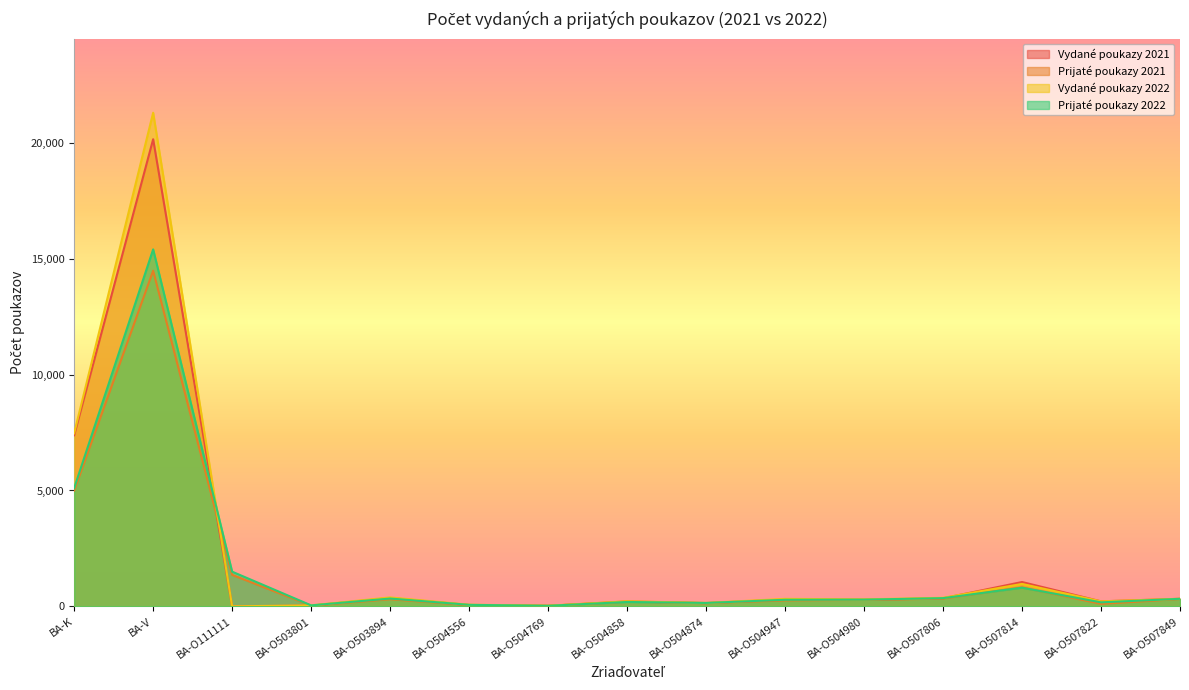

Reading left to right, extract all data points from this chart.

Vydané poukazy 2021: 7385	20162	0	29	359	57	22	211	140	295	281	345	1049	215	325
Prijaté poukazy 2021: 4993	14486	1359	28	304	50	21	197	136	255	277	331	819	106	314
Vydané poukazy 2022: 7468	21305	0	41	384	70	26	218	147	322	300	368	967	214	326
Prijaté poukazy 2022: 5101	15408	1496	41	336	64	23	188	146	283	289	353	804	172	324